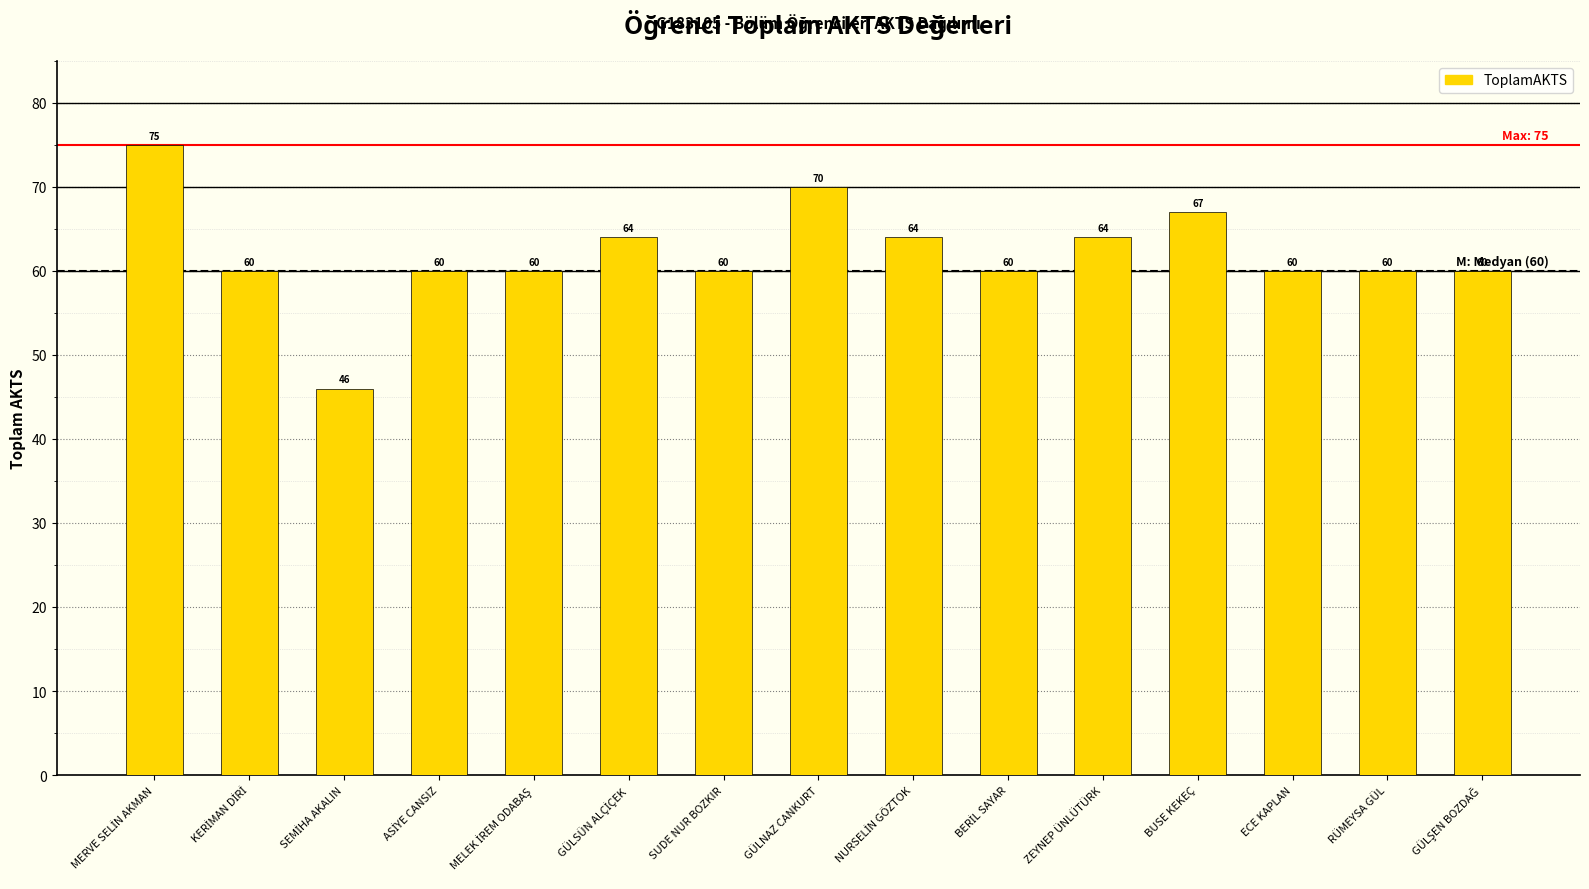

What is the maximum value shown in the chart?

75